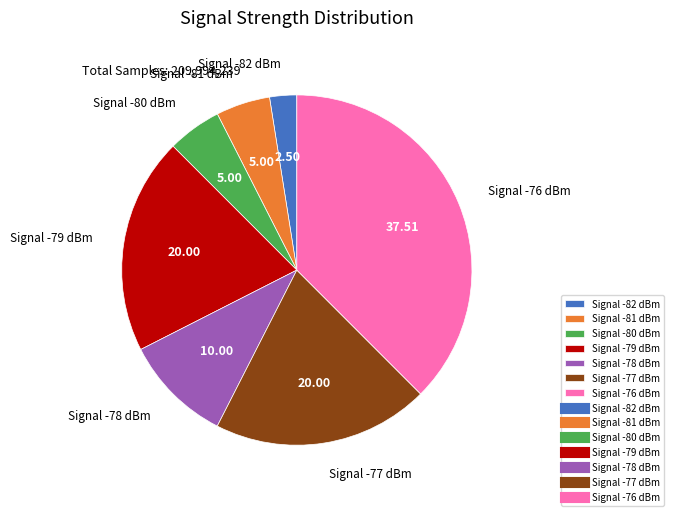

Which slice is the largest?

Signal -76 dBm